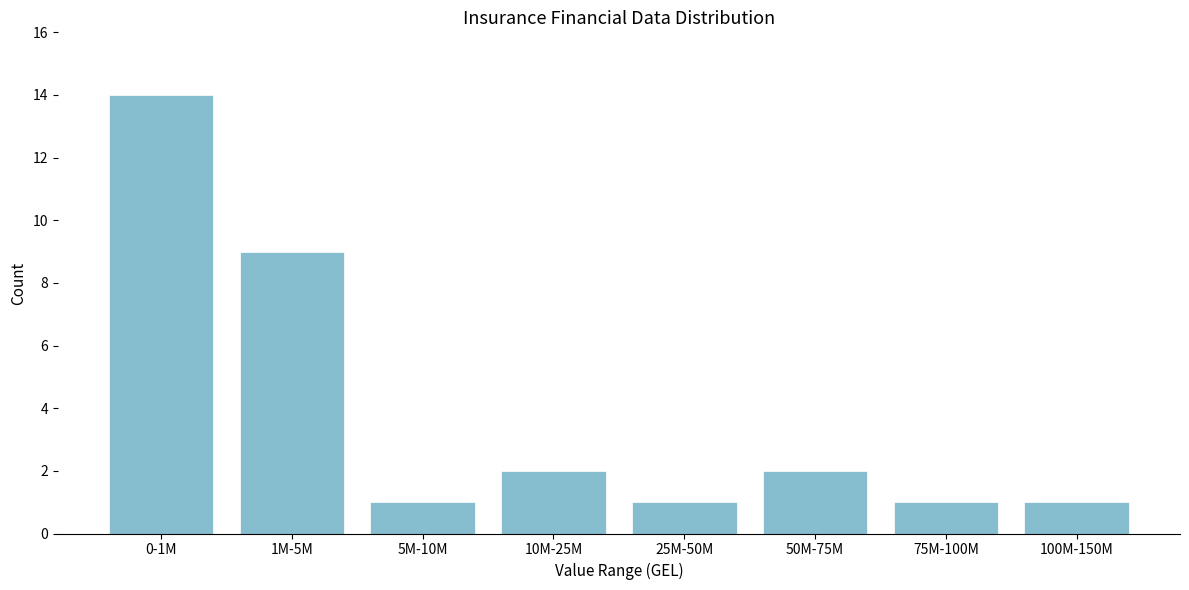

Reading left to right, list all the values displayed in this chart.

14	9	1	2	1	2	1	1